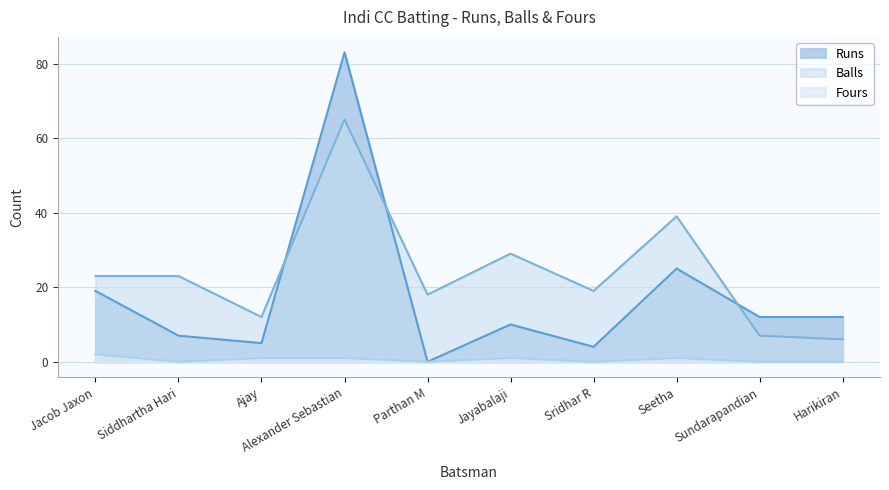

What is the sum of the Balls values at Seetha and Sundarapandian?

46